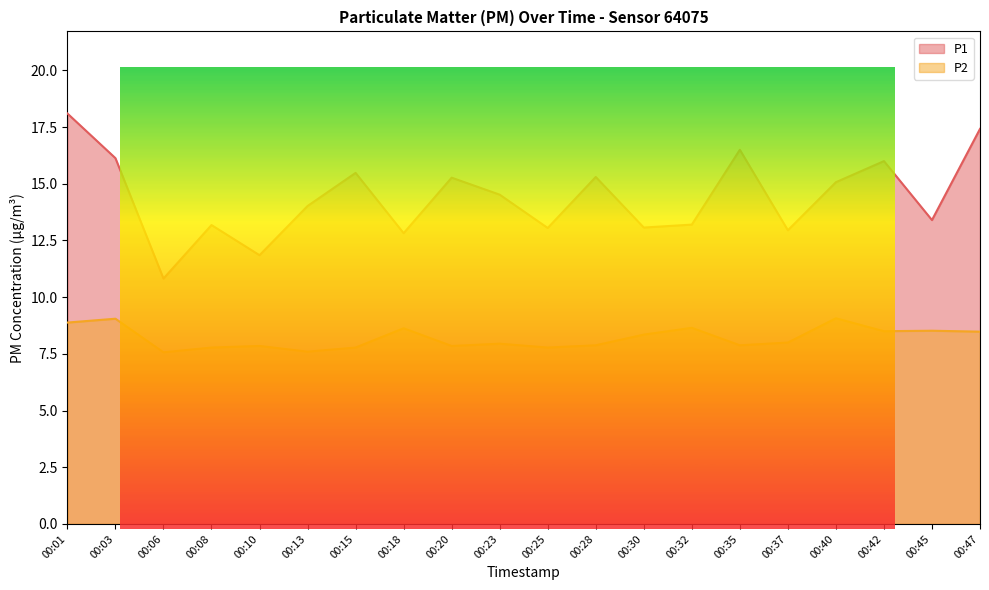

Where is the first local minimum for P2?

00:06